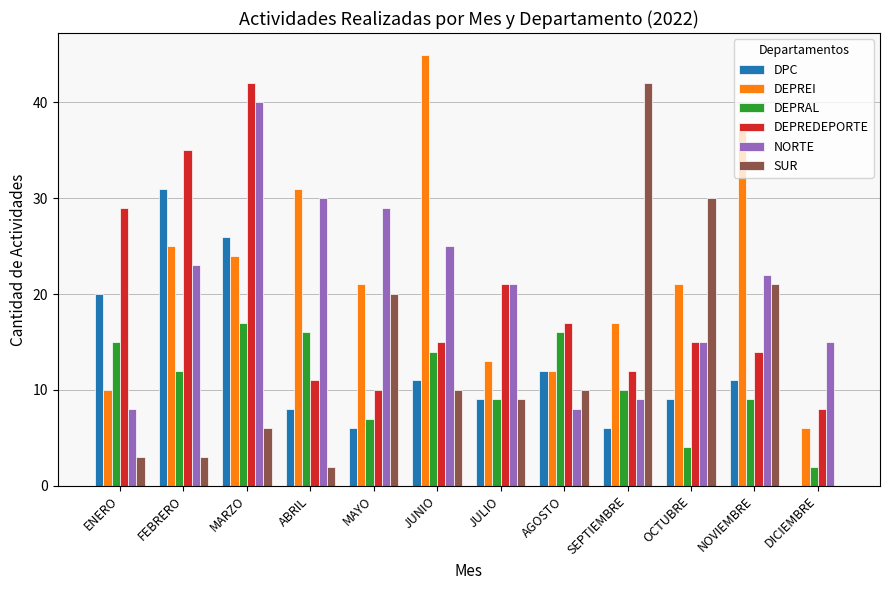

What is the sum of the SUR values at SEPTIEMBRE and ENERO?

45